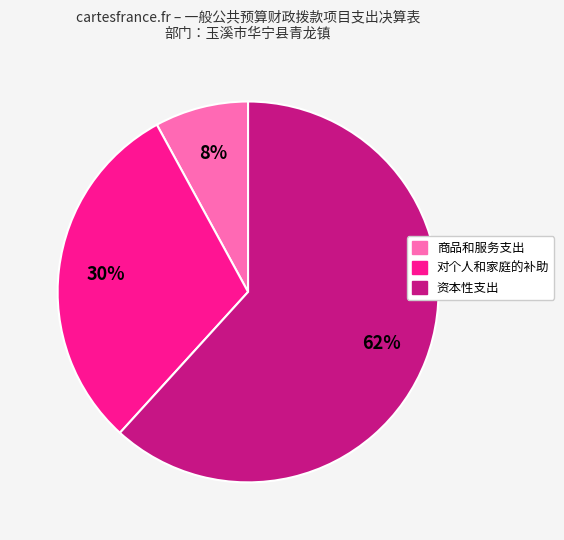

Which category accounts for the majority?

资本性支出